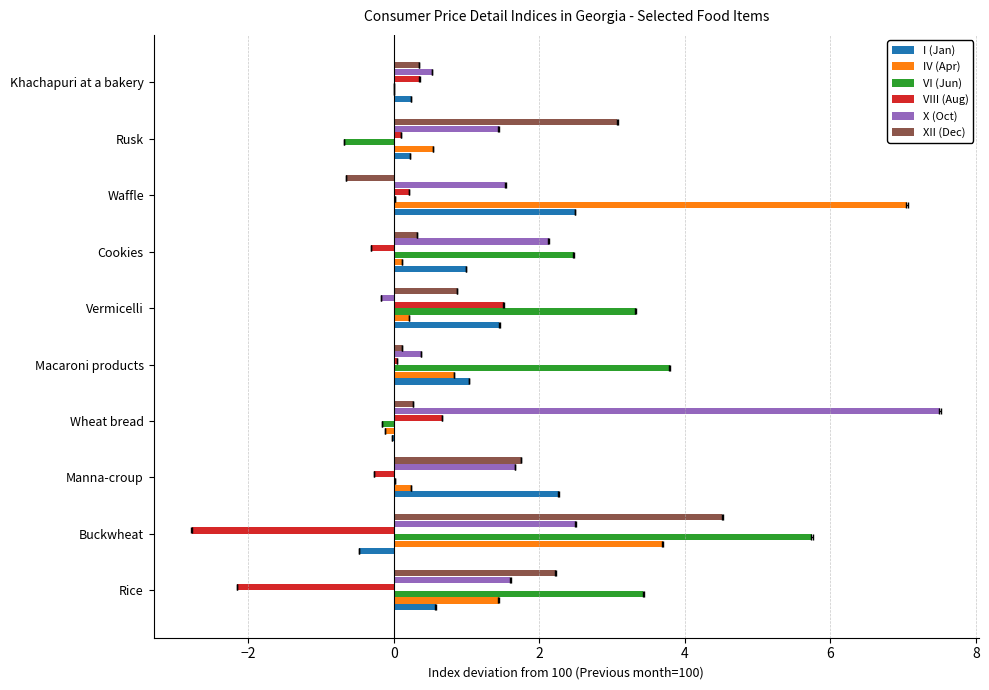

How many groups of bars are there?

10